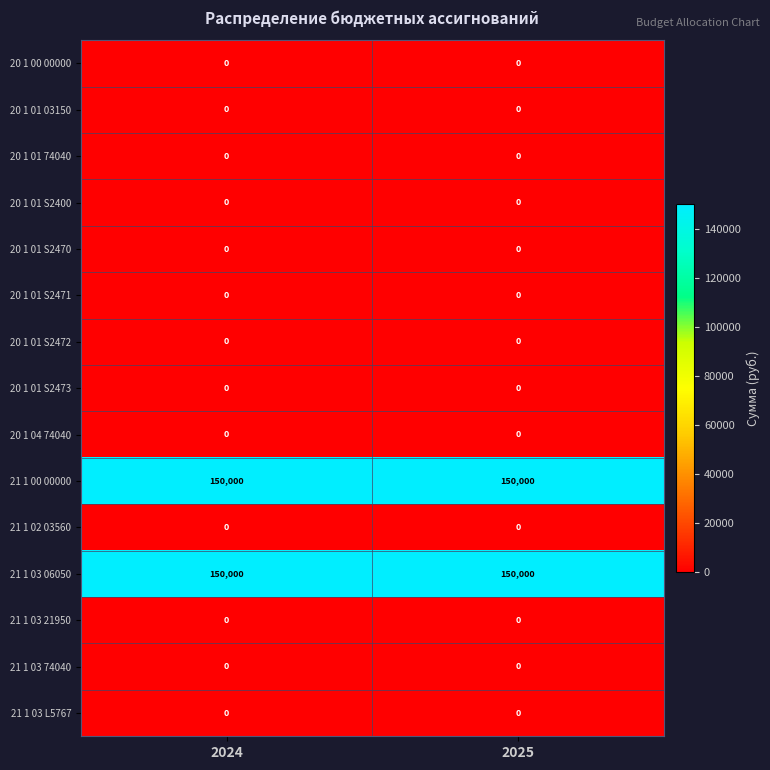

What is the spread (max minus min) of values at 2024?

150000